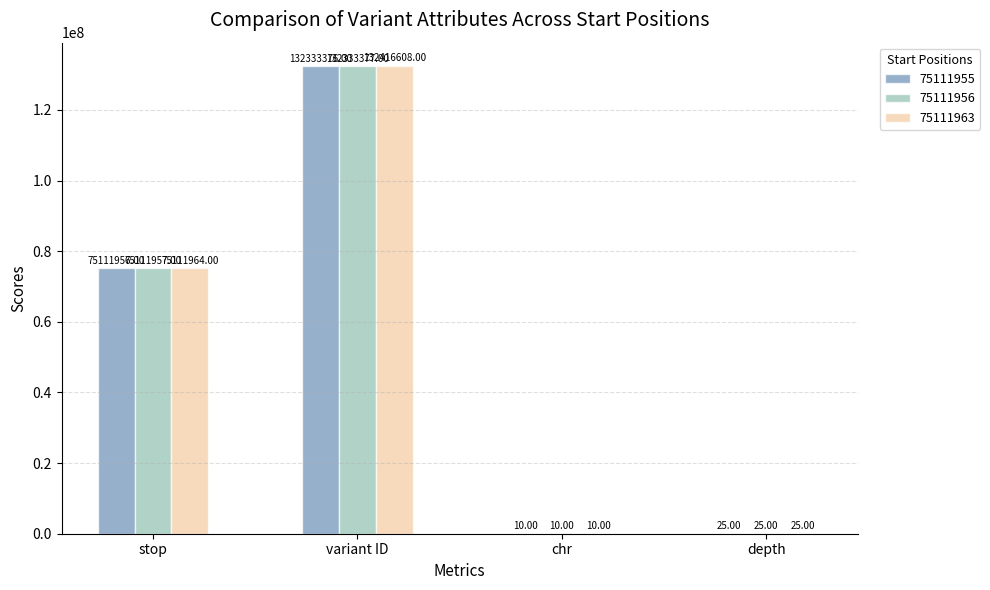

Reading left to right, extract all data points from this chart.

75111955: stop=75111956	variant ID=132333376	chr=10	depth=25
75111956: stop=75111957	variant ID=132333377	chr=10	depth=25
75111963: stop=75111964	variant ID=132416608	chr=10	depth=25